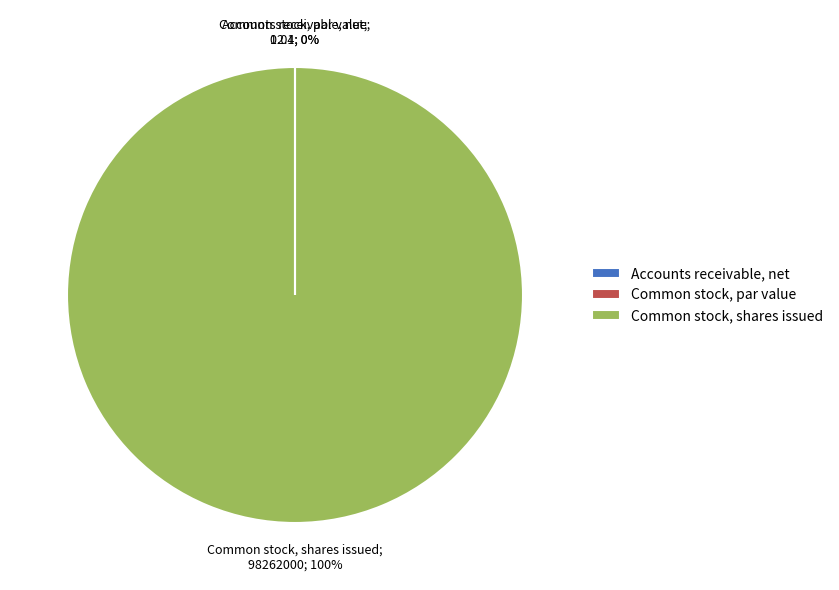

Does Common stock, shares issued account for over 50% of the chart?

Yes